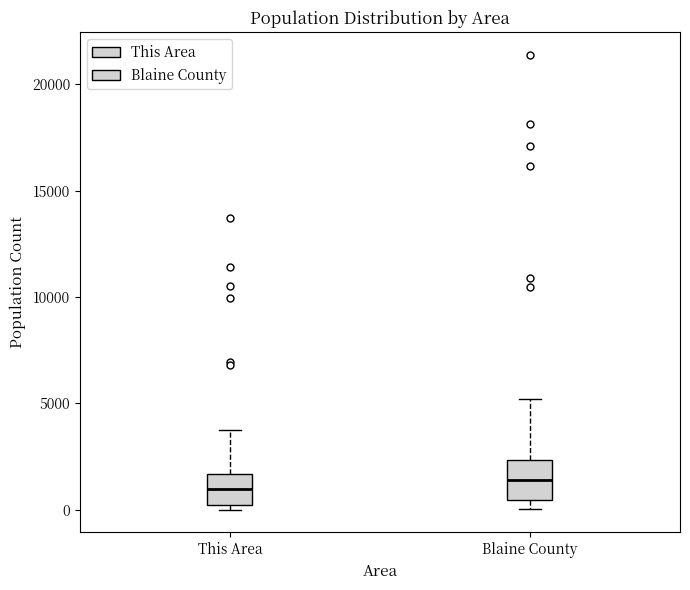

Reading left to right, transcribe this box plot: for each box, give where its median line is, the range the box spans, and where its two whiskers end, as read against the y-axis. The values are not printed on the chart, so give them approximately, as read against the axis.

This Area: median 1000, box 0 to 1500, whiskers 0 (just below the box's lower edge) to 4000
Blaine County: median 1500, box 500 to 2500, whiskers 0 to 5000